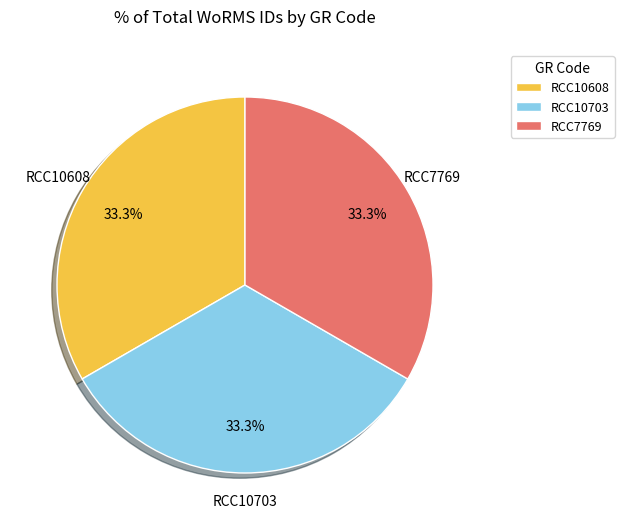

To the nearest percent, what portion does RCC7769 represent?

33%